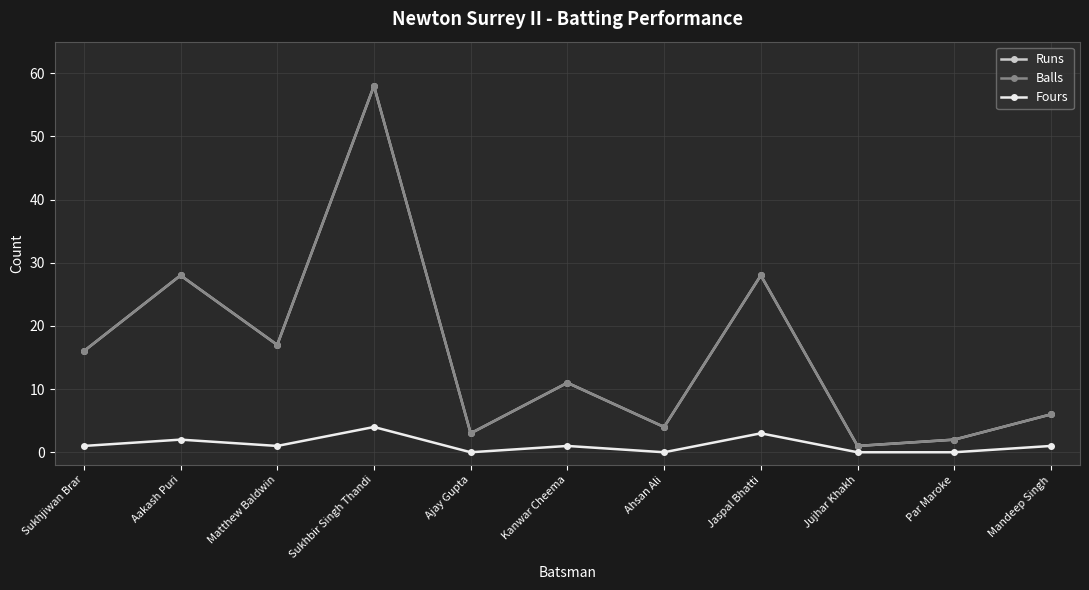

Which series has the largest total across all categories?

Runs